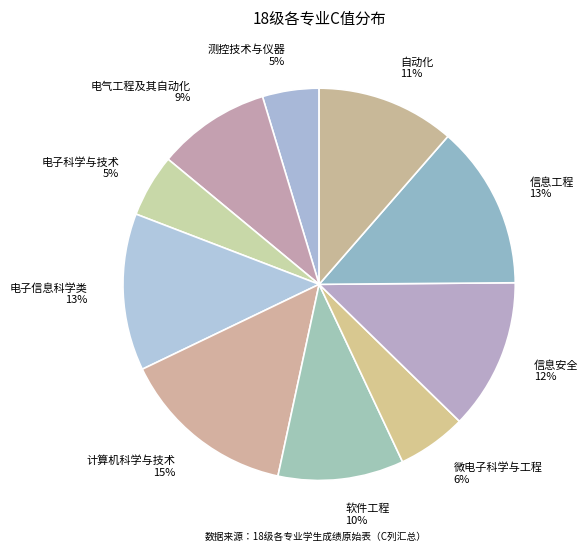

To the nearest percent, what percentage of the pie is 电子科学与技术?

5%